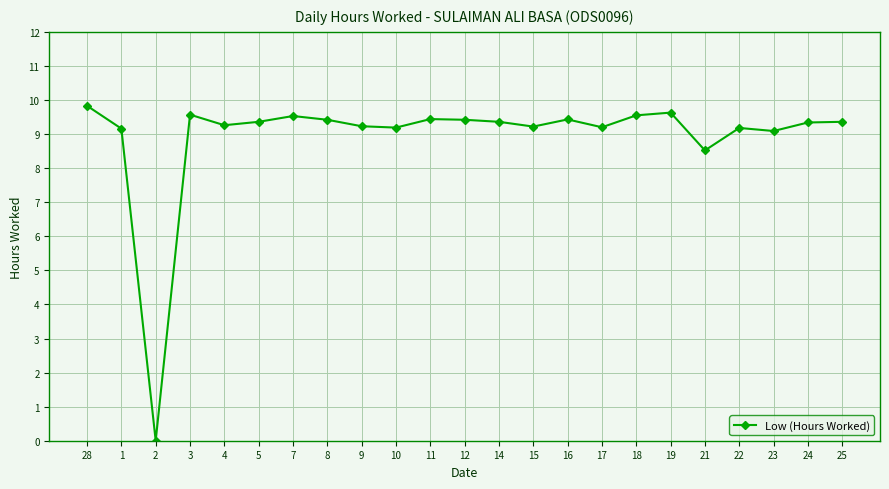

Does the chart have visible grid lines?

Yes